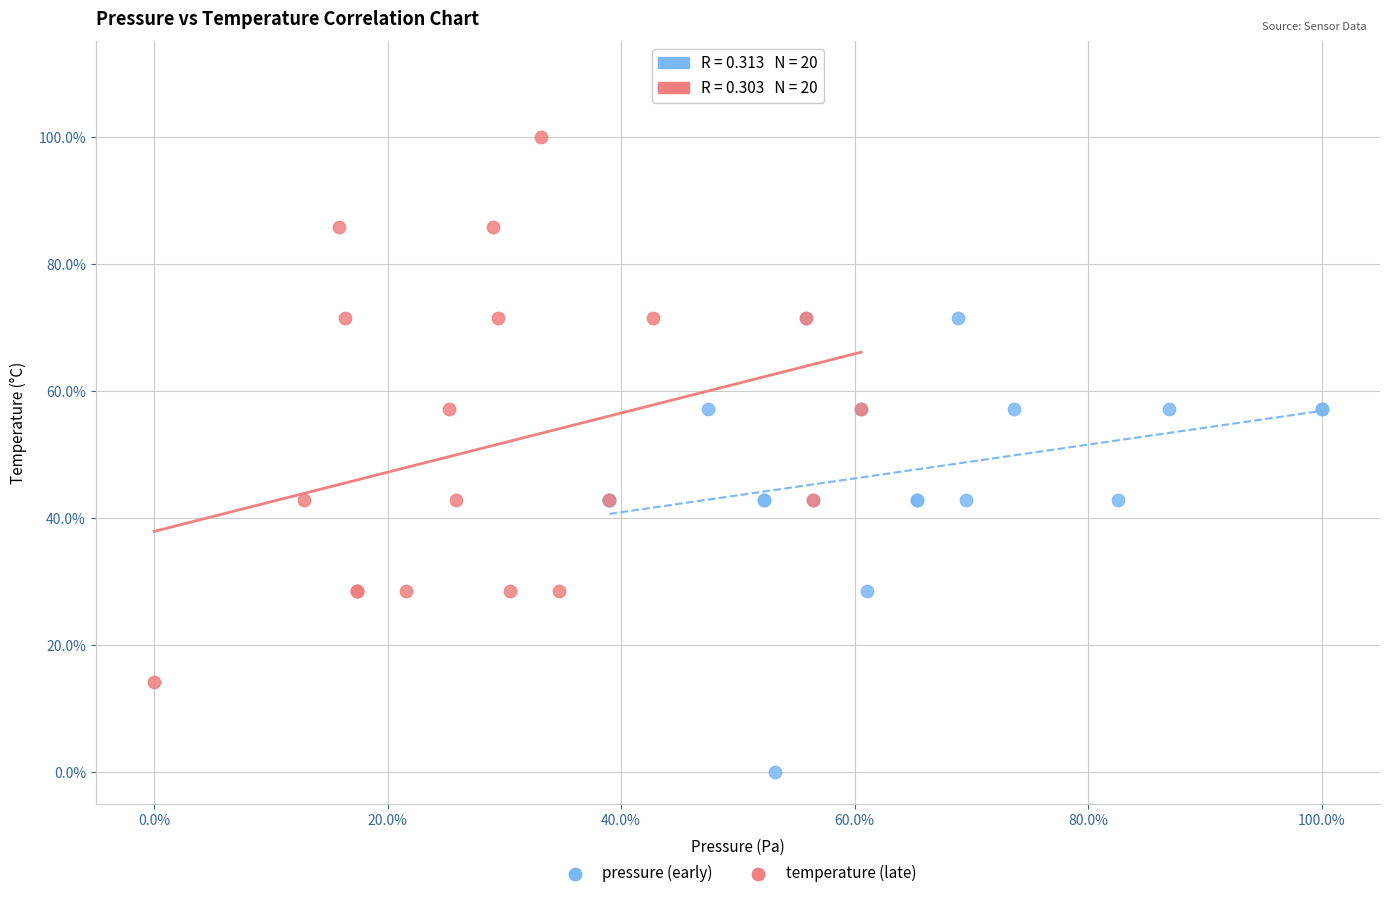

What are all the series names shown in the legend?

pressure (early), temperature (late)